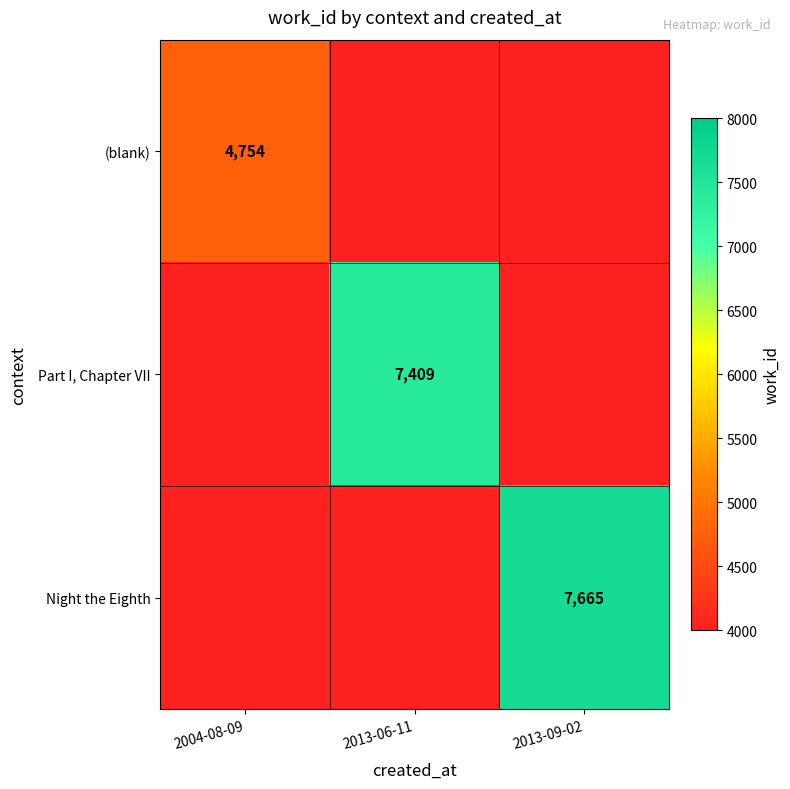

The (blank) series shows 4754 at 2004-08-09. True or false?

True